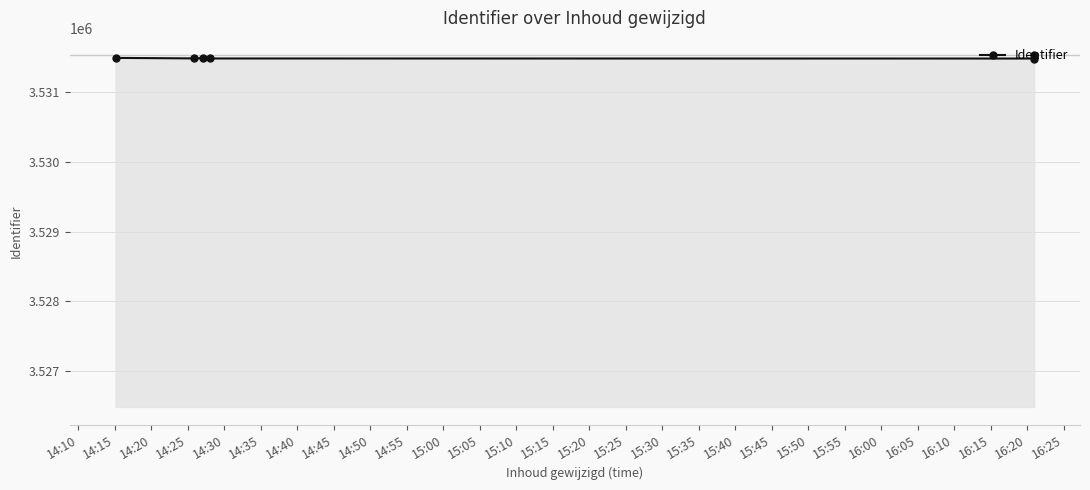

Does the chart have visible grid lines?

Yes